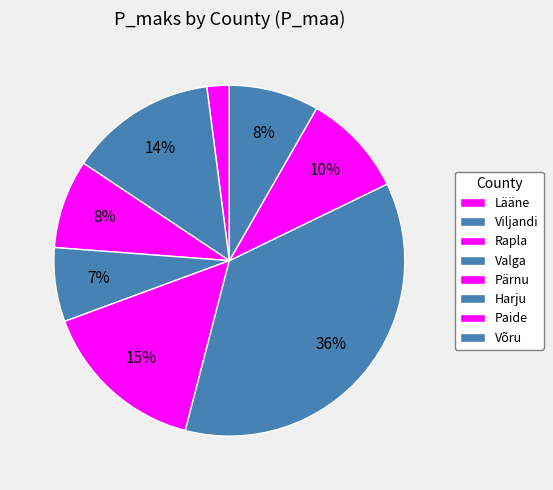

Is Harju the majority of the pie?

No